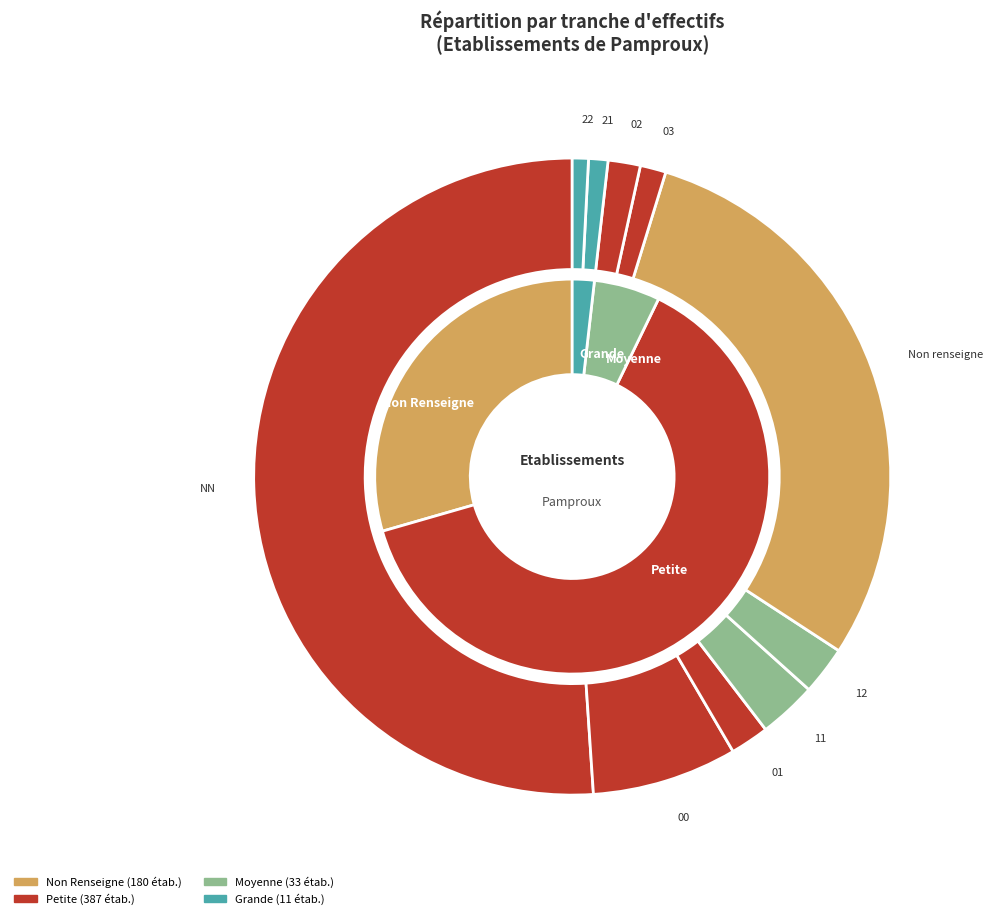

Which category accounts for the majority?

NN